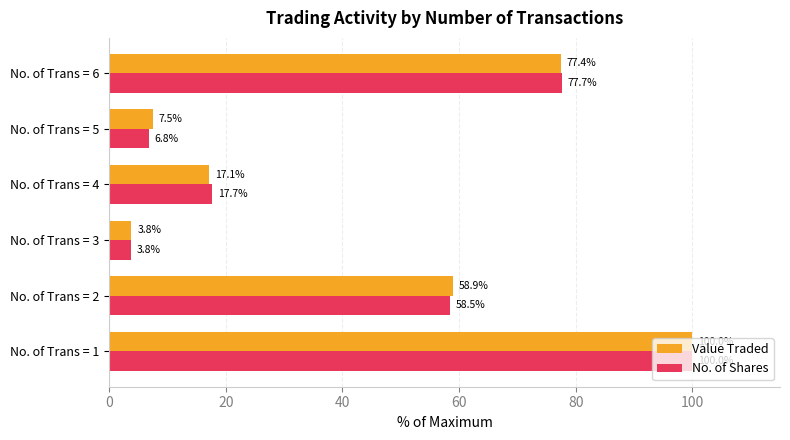

How many series are shown in this chart?

2